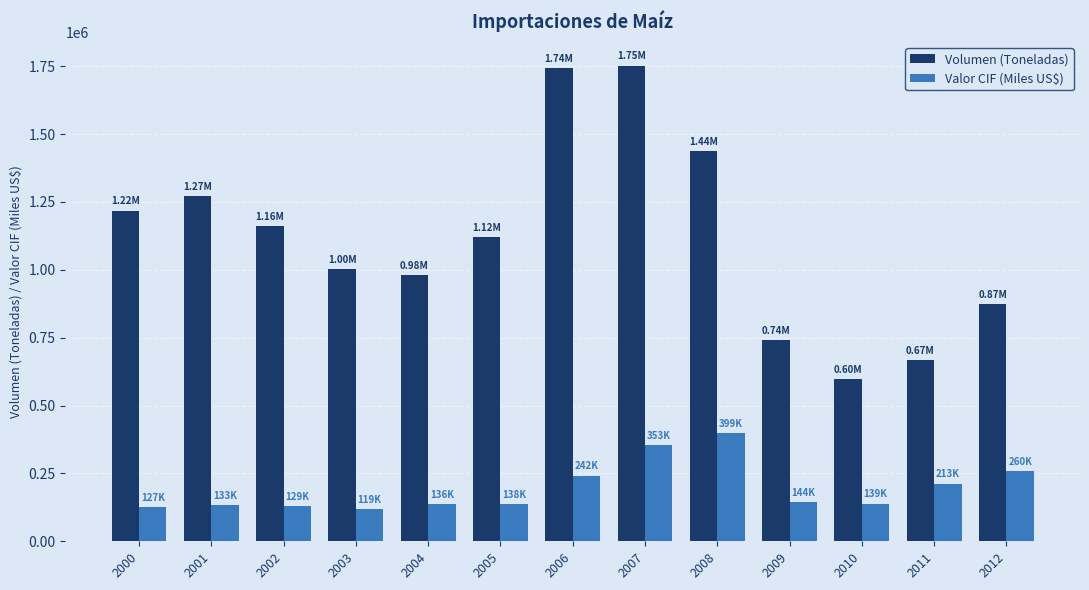

Where does the Volumen (Toneladas) series first go above 1119083?

2000